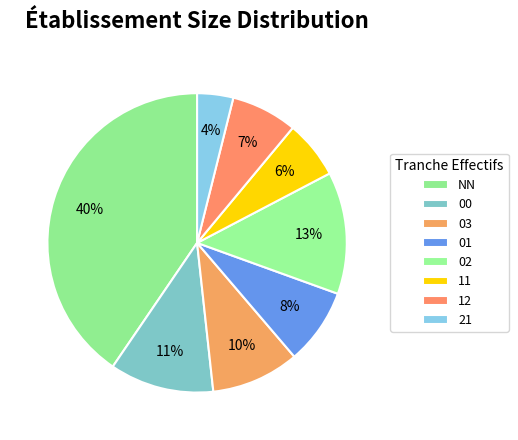

Between NN and 02, which is larger?

NN